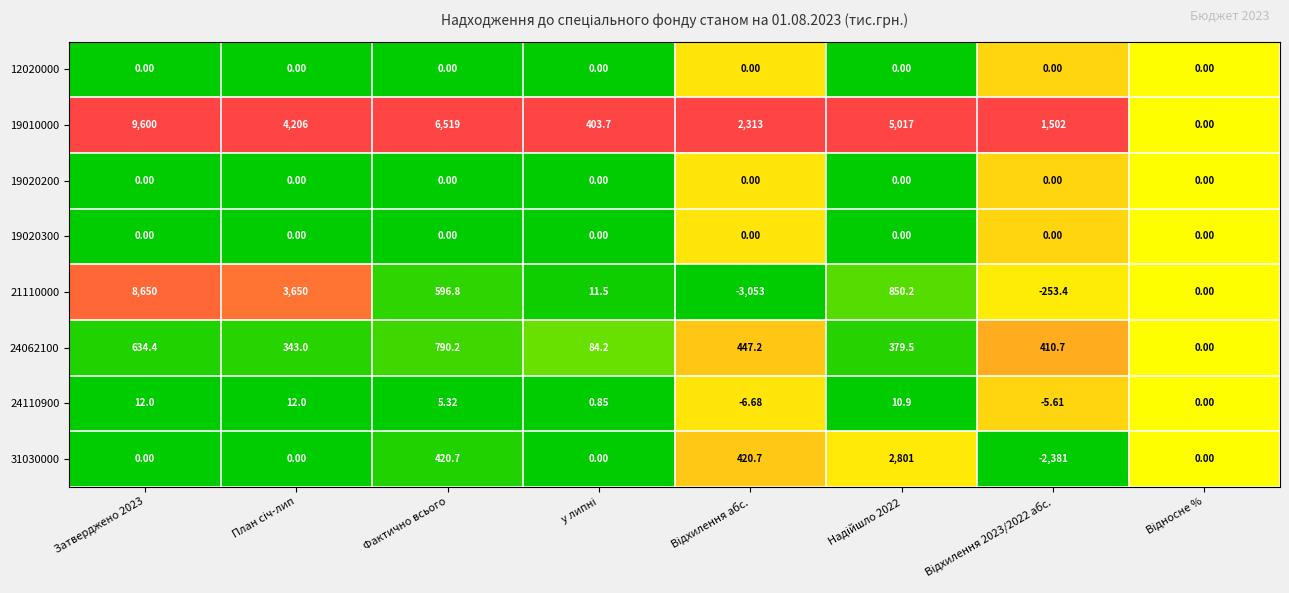

Is the value of 31030000 at Фактично всього greater than the value of 24110900 at Фактично всього?

Yes